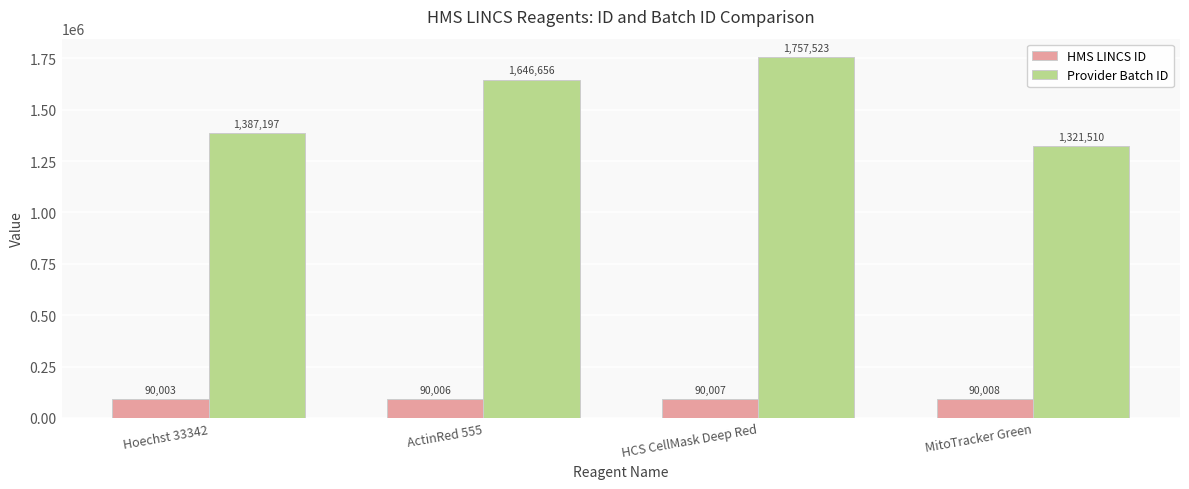

What is the sum of all HMS LINCS ID values?

360024